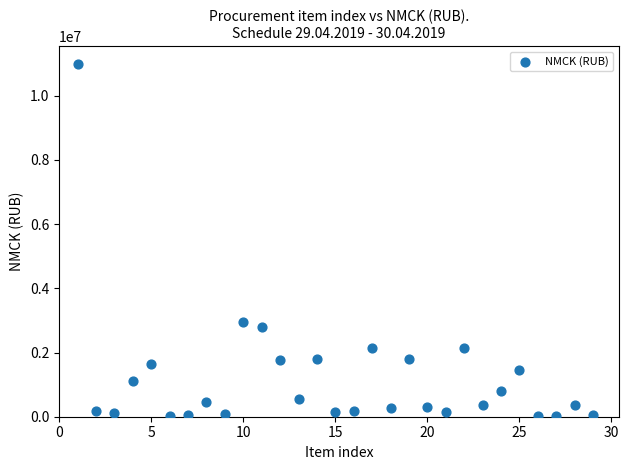

What Y value in the scatter plot is closest to 5506519?

2958000.0